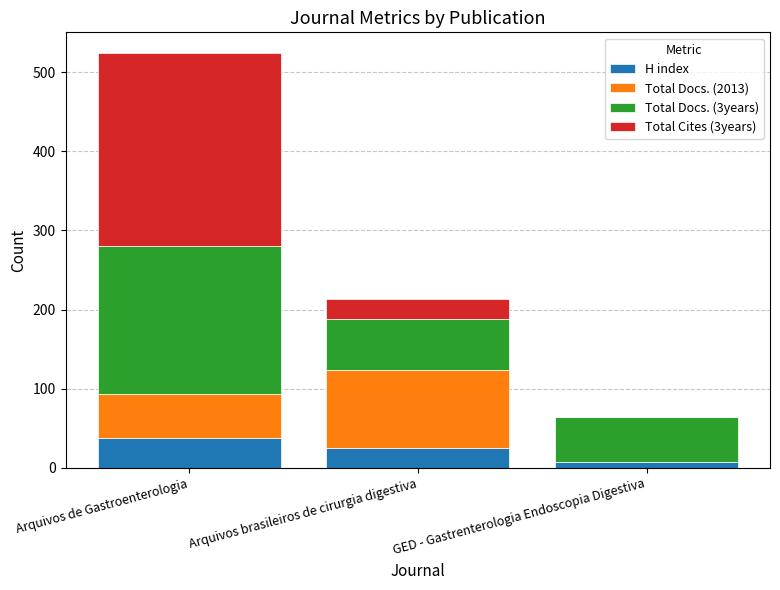

At which category is the sum across all series the highest?

Arquivos de Gastroenterologia